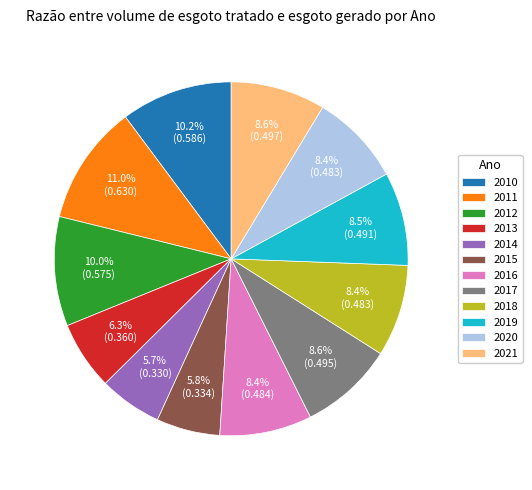

Count the number of slices in the pie.

12